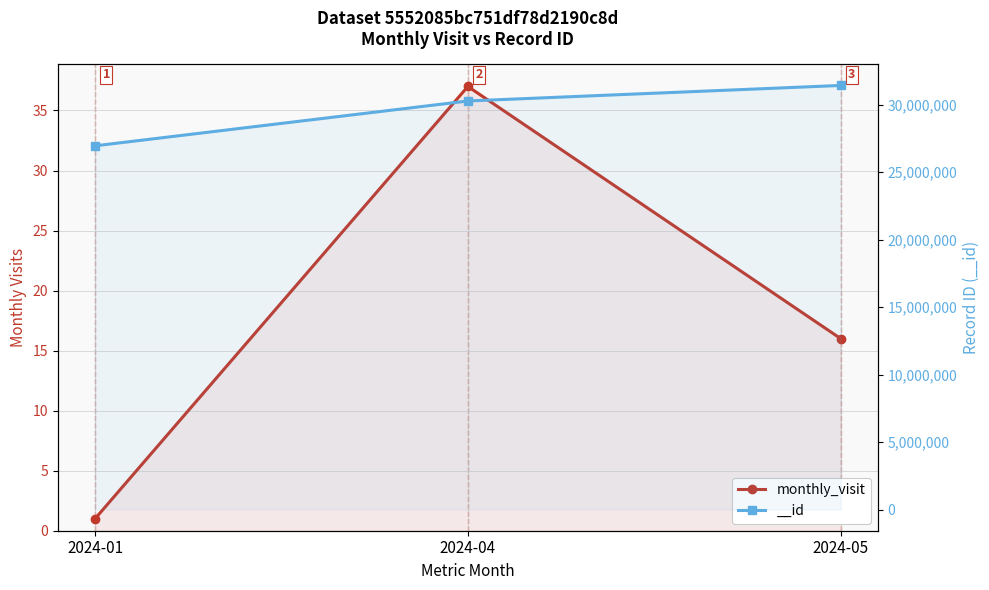

List the labels in order of value, smallest first.

2024-01, 2024-05, 2024-04